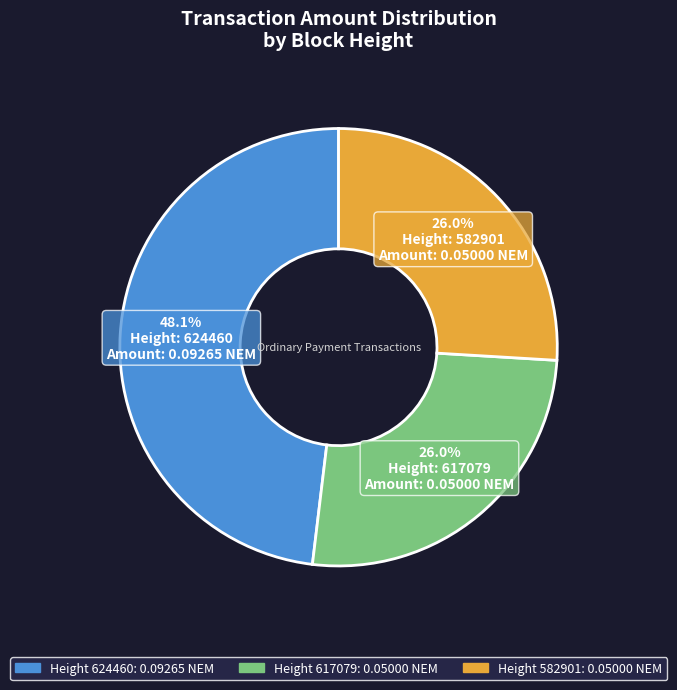

Count the number of slices in the pie.

3